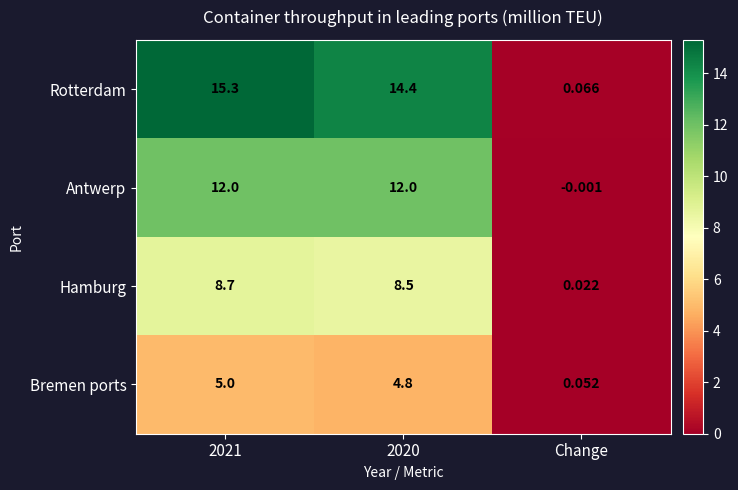

Which series changed the most between 2020 and Change?

Rotterdam